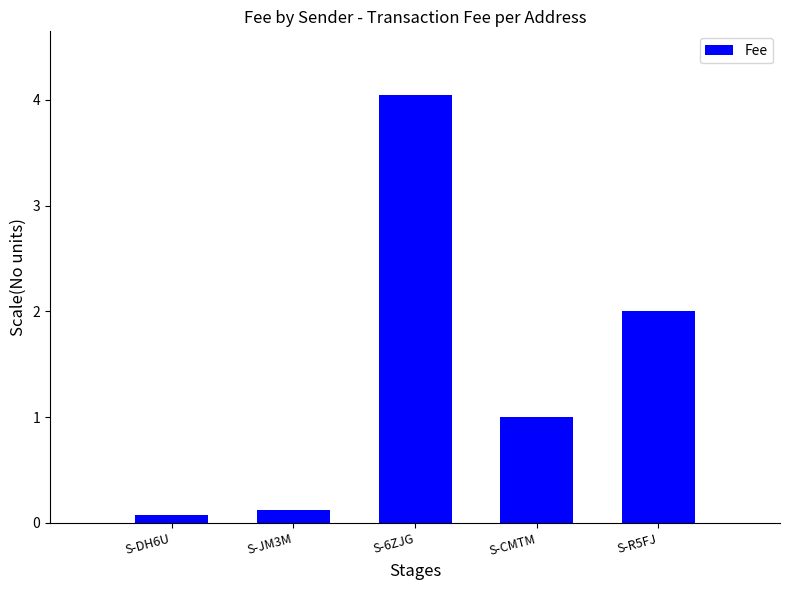

Rank the categories by value from highest to lowest.

S-6ZJG, S-R5FJ, S-CMTM, S-JM3M, S-DH6U